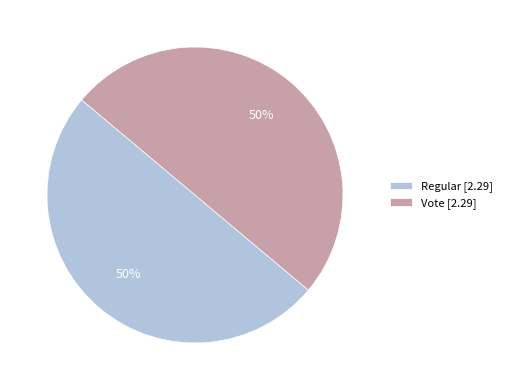

True or false: Vote [2.29] accounts for 50% of the total.

True